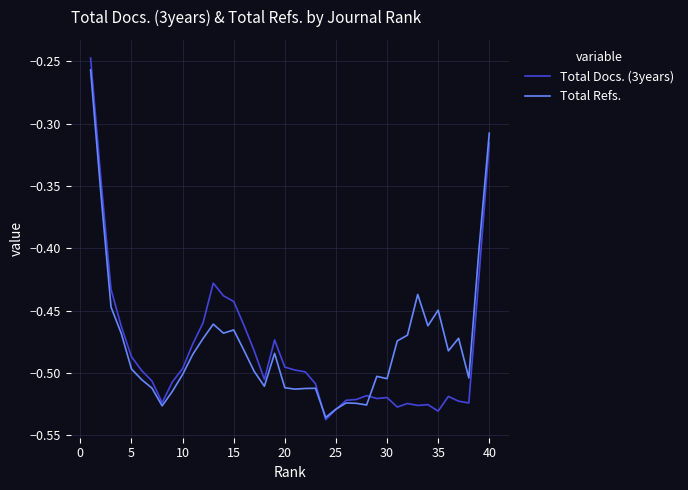

What is the difference between the second highest and minimum values in the Total Refs. series?

0.2